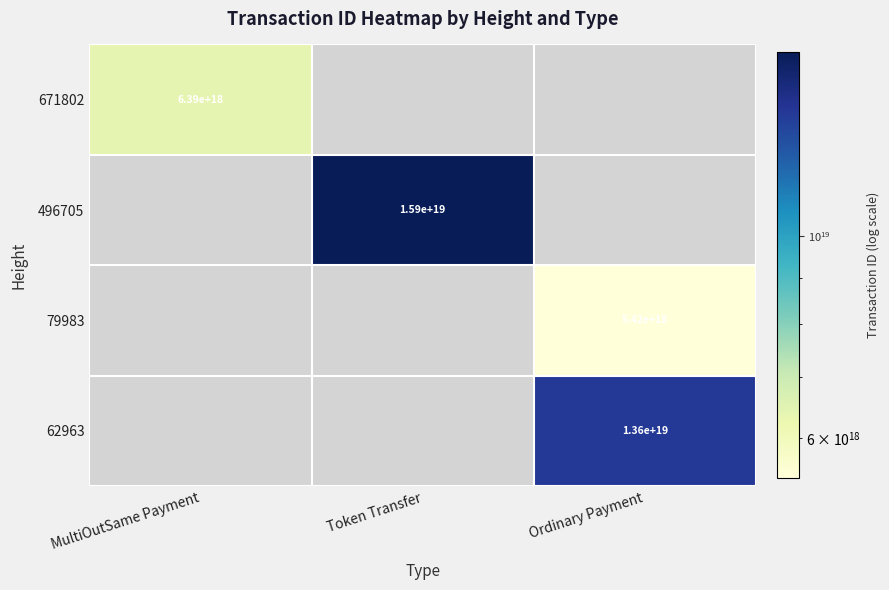

How many distinct data groups are displayed?

4